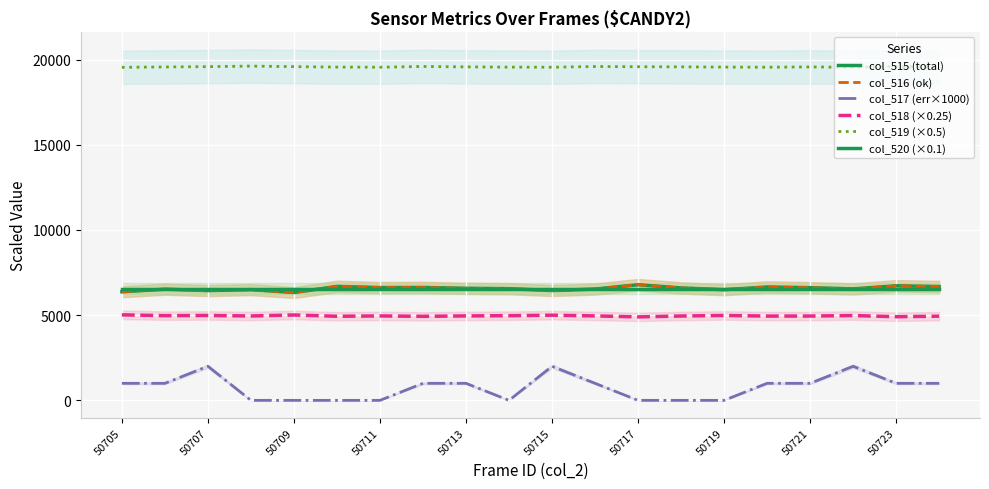

Rank the series by their maximum value, from highest to lowest.

col_519 (×0.5), col_515 (total), col_516 (ok), col_520 (×0.1), col_518 (×0.25), col_517 (err×1000)